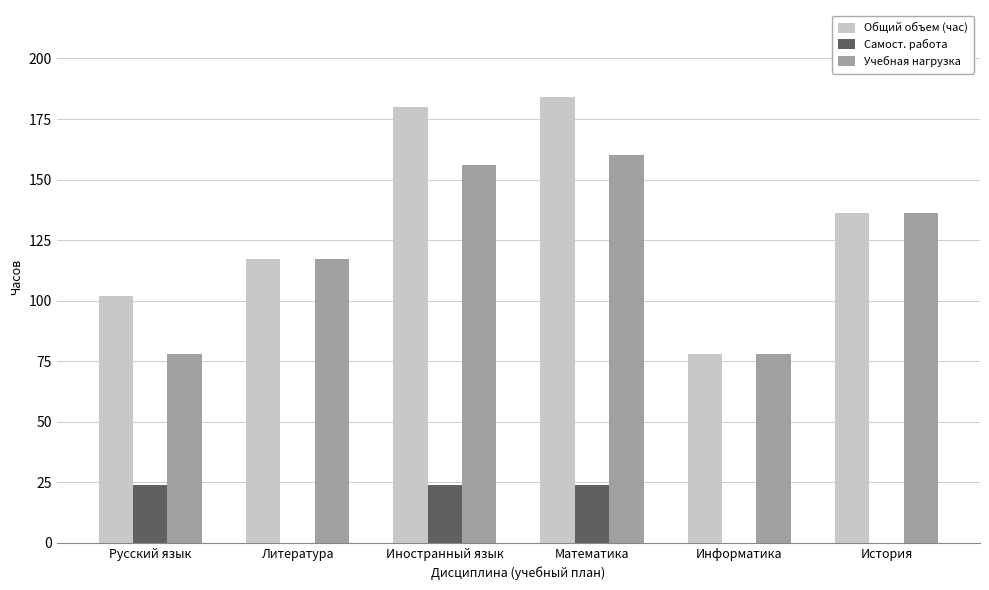

Is it true that Общий объем (час) equals 37 at Информатика?

False